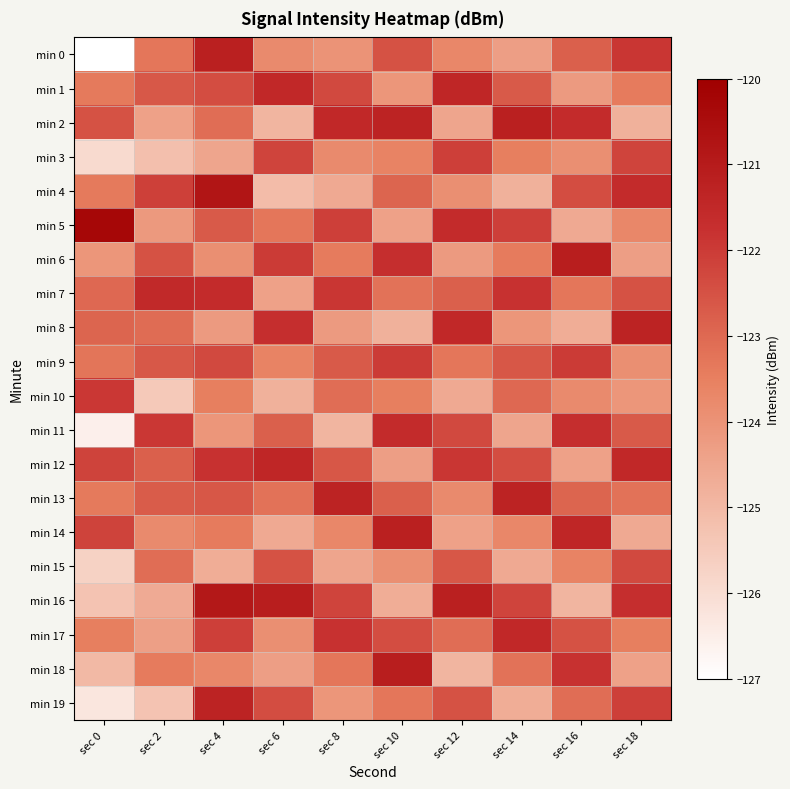

Reading left to right, list all the values displayed in this chart.

min 0: sec 0=-127.0	sec 2=-123.3	sec 4=-121.2	sec 6=-123.8	sec 8=-124.0	sec 10=-122.5	sec 12=-123.7	sec 14=-124.3	sec 16=-122.8	sec 18=-121.9
min 1: sec 0=-123.4	sec 2=-122.6	sec 4=-122.4	sec 6=-121.5	sec 8=-122.3	sec 10=-124.1	sec 12=-121.4	sec 14=-122.7	sec 16=-124.2	sec 18=-123.4
min 2: sec 0=-122.5	sec 2=-124.4	sec 4=-123.1	sec 6=-124.9	sec 8=-121.5	sec 10=-121.3	sec 12=-124.5	sec 14=-121.2	sec 16=-121.6	sec 18=-124.8
min 3: sec 0=-125.9	sec 2=-125.2	sec 4=-124.5	sec 6=-122.2	sec 8=-123.8	sec 10=-123.6	sec 12=-122.1	sec 14=-123.5	sec 16=-123.9	sec 18=-122.2
min 4: sec 0=-123.4	sec 2=-122.1	sec 4=-120.8	sec 6=-125.1	sec 8=-124.6	sec 10=-122.9	sec 12=-123.9	sec 14=-124.8	sec 16=-122.4	sec 18=-121.6
min 5: sec 0=-120.3	sec 2=-124.2	sec 4=-122.7	sec 6=-123.3	sec 8=-122.1	sec 10=-124.4	sec 12=-121.6	sec 14=-122.1	sec 16=-124.6	sec 18=-123.7
min 6: sec 0=-124.1	sec 2=-122.5	sec 4=-123.9	sec 6=-122.0	sec 8=-123.4	sec 10=-121.7	sec 12=-124.2	sec 14=-123.4	sec 16=-121.1	sec 18=-124.3
min 7: sec 0=-123.0	sec 2=-121.5	sec 4=-121.6	sec 6=-124.4	sec 8=-121.9	sec 10=-123.2	sec 12=-122.8	sec 14=-121.8	sec 16=-123.3	sec 18=-122.5
min 8: sec 0=-122.9	sec 2=-123.1	sec 4=-124.2	sec 6=-121.7	sec 8=-124.2	sec 10=-124.8	sec 12=-121.5	sec 14=-124.1	sec 16=-124.7	sec 18=-121.3
min 9: sec 0=-123.3	sec 2=-122.6	sec 4=-122.3	sec 6=-123.6	sec 8=-122.7	sec 10=-122.0	sec 12=-123.3	sec 14=-122.6	sec 16=-122.0	sec 18=-123.9
min 10: sec 0=-121.9	sec 2=-125.5	sec 4=-123.5	sec 6=-124.8	sec 8=-123.1	sec 10=-123.5	sec 12=-124.6	sec 14=-123.0	sec 16=-123.8	sec 18=-124.1
min 11: sec 0=-126.6	sec 2=-121.9	sec 4=-124.1	sec 6=-122.8	sec 8=-124.9	sec 10=-121.6	sec 12=-122.3	sec 14=-124.5	sec 16=-121.7	sec 18=-122.7
min 12: sec 0=-122.2	sec 2=-122.8	sec 4=-121.8	sec 6=-121.4	sec 8=-122.6	sec 10=-124.3	sec 12=-121.9	sec 14=-122.4	sec 16=-124.4	sec 18=-121.5
min 13: sec 0=-123.4	sec 2=-122.7	sec 4=-122.6	sec 6=-123.2	sec 8=-121.3	sec 10=-122.8	sec 12=-123.8	sec 14=-121.3	sec 16=-122.9	sec 18=-123.2
min 14: sec 0=-122.2	sec 2=-123.8	sec 4=-123.4	sec 6=-124.6	sec 8=-123.7	sec 10=-121.2	sec 12=-124.4	sec 14=-123.7	sec 16=-121.4	sec 18=-124.6
min 15: sec 0=-125.7	sec 2=-123.1	sec 4=-124.7	sec 6=-122.5	sec 8=-124.5	sec 10=-123.9	sec 12=-122.6	sec 14=-124.6	sec 16=-123.6	sec 18=-122.3
min 16: sec 0=-125.3	sec 2=-124.6	sec 4=-120.9	sec 6=-121.1	sec 8=-122.2	sec 10=-124.7	sec 12=-121.2	sec 14=-122.2	sec 16=-124.9	sec 18=-121.7
min 17: sec 0=-123.5	sec 2=-124.3	sec 4=-122.1	sec 6=-123.9	sec 8=-121.8	sec 10=-122.4	sec 12=-123.1	sec 14=-121.5	sec 16=-122.5	sec 18=-123.5
min 18: sec 0=-125.0	sec 2=-123.4	sec 4=-123.7	sec 6=-124.3	sec 8=-123.3	sec 10=-121.1	sec 12=-124.9	sec 14=-123.2	sec 16=-121.8	sec 18=-124.4
min 19: sec 0=-126.3	sec 2=-125.3	sec 4=-121.3	sec 6=-122.4	sec 8=-124.1	sec 10=-123.3	sec 12=-122.5	sec 14=-124.7	sec 16=-123.1	sec 18=-122.1